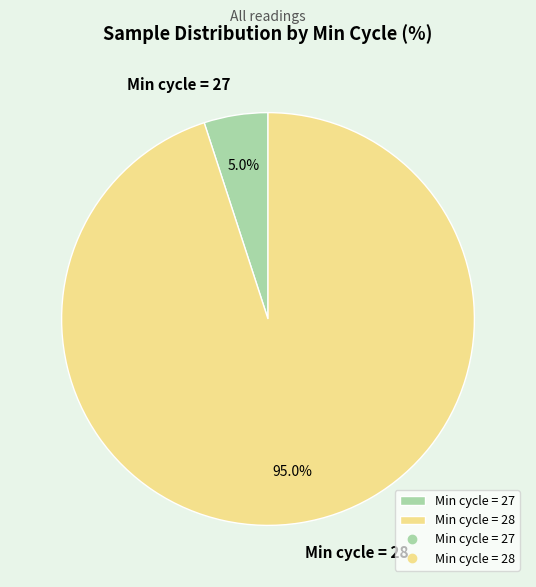

What percentage do Min cycle = 28 and Min cycle = 27 together represent?

100.0%